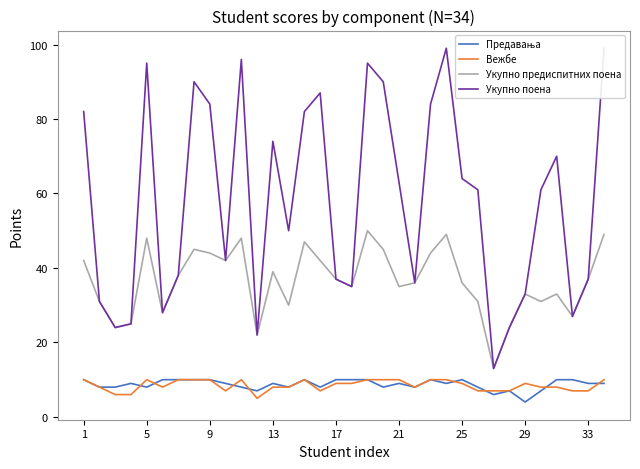

After their last crossing, which series has the higher values: Вежбе or Предавања?

Вежбе